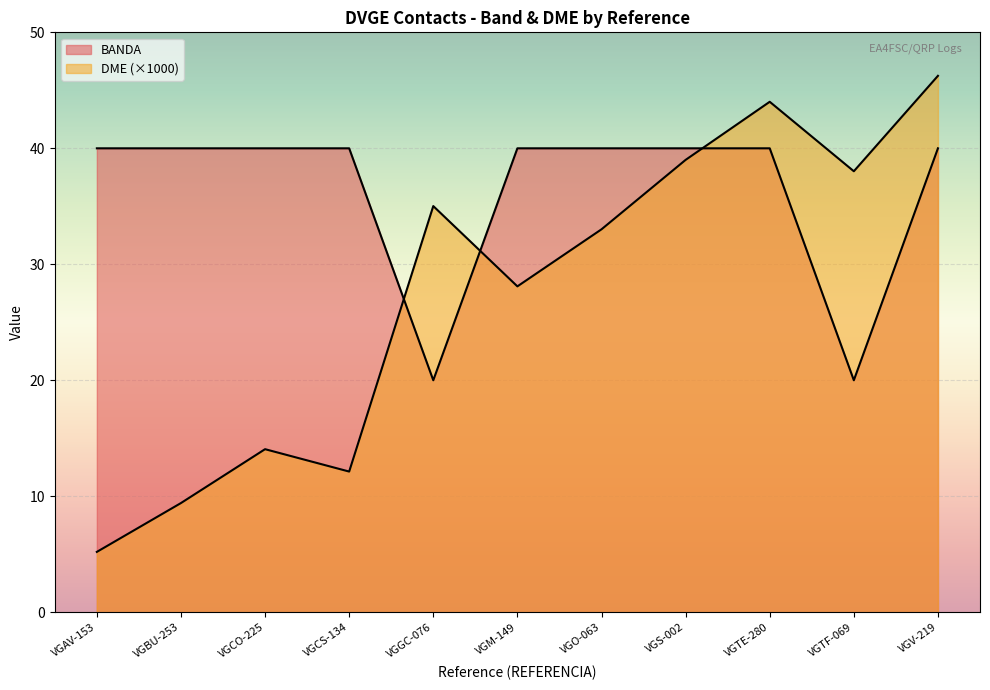

What is the difference between the highest and lowest values at VGAV-153?

34.8